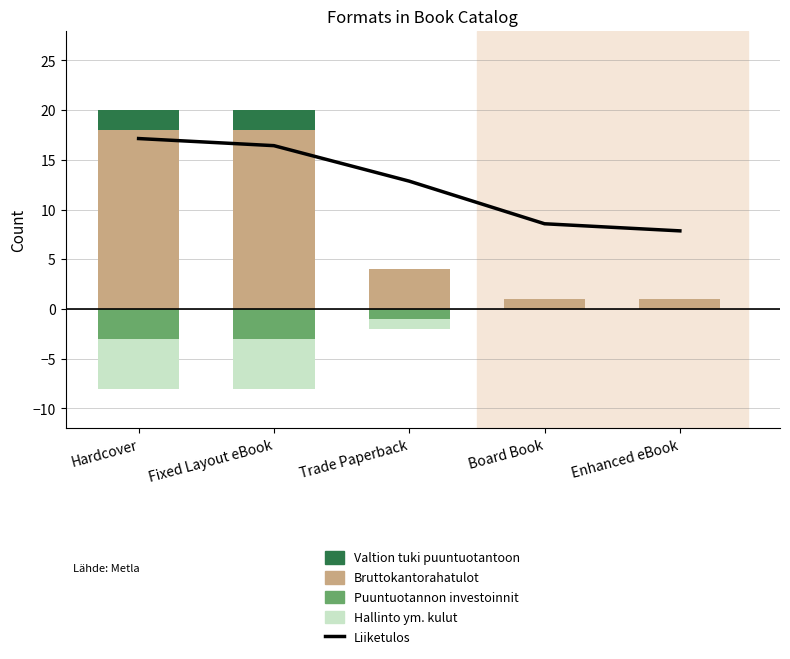

Which has a higher value, Board Book or Trade Paperback?

Trade Paperback